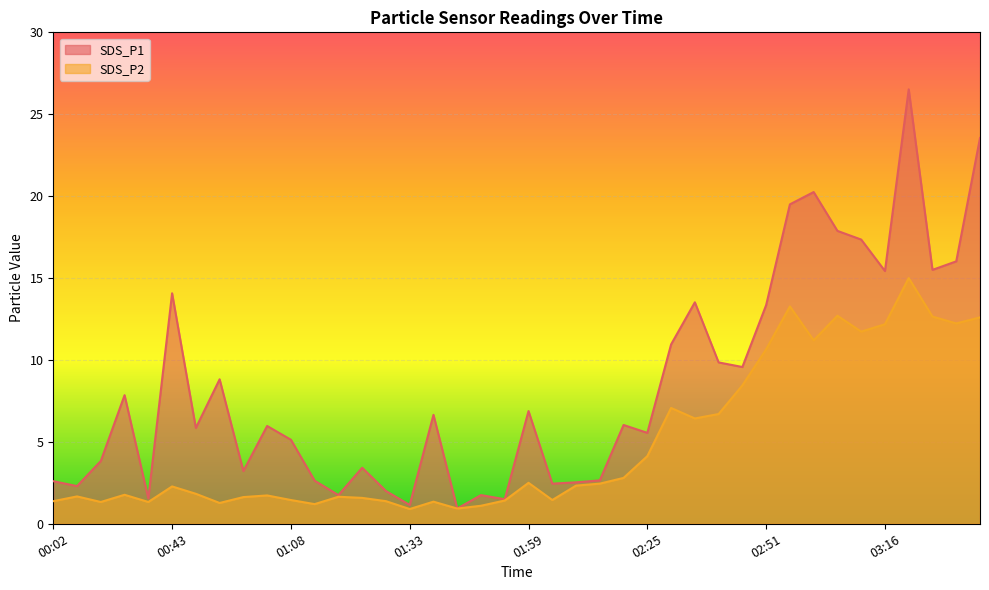

What are all the series names shown in the legend?

SDS_P1, SDS_P2